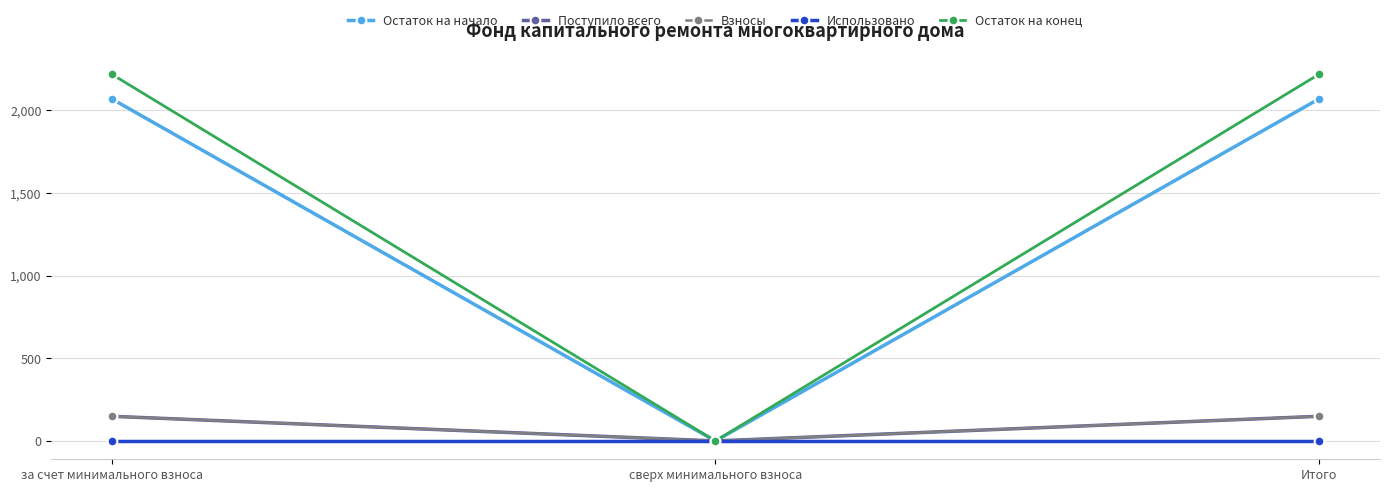

The Остаток на конец series shows 2219.3 at Итого. True or false?

True